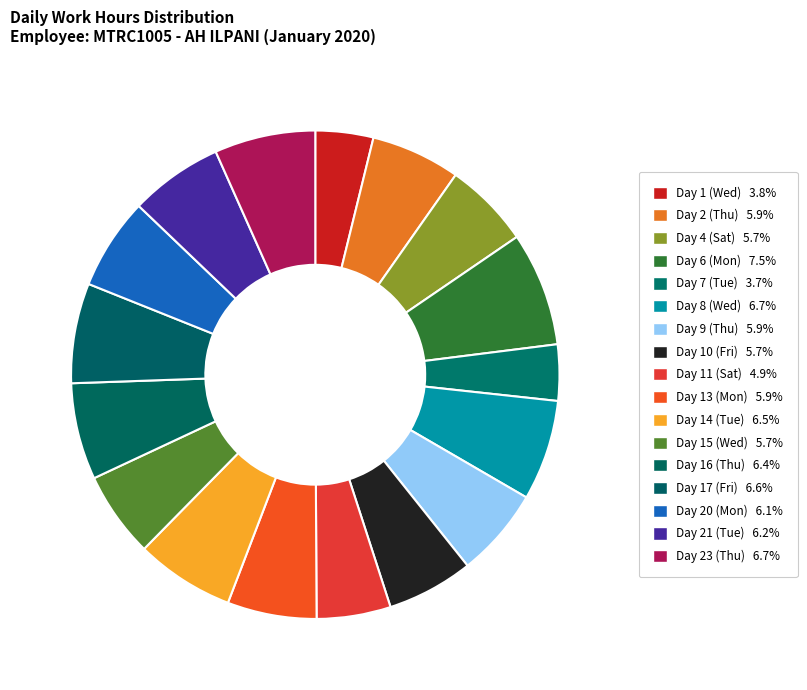

How many slices are in this pie chart?

17